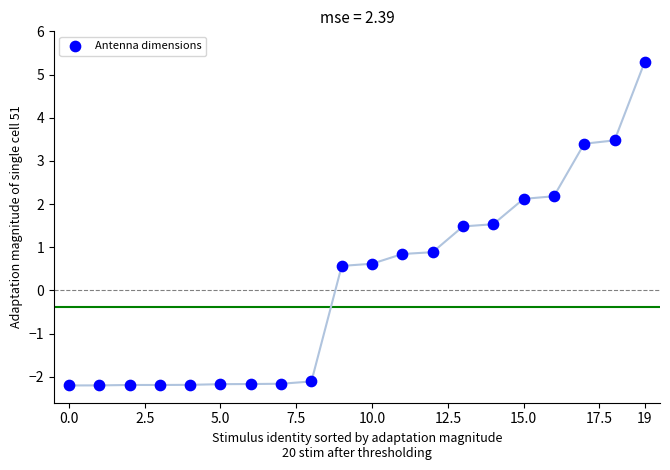

What is the range of Y values (max minus min)?

7.5